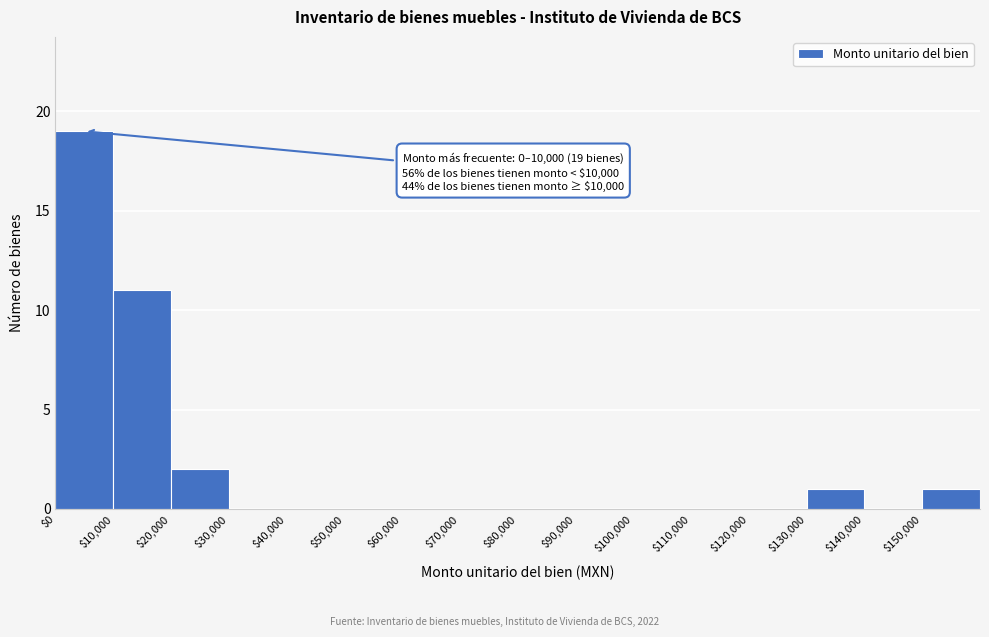

Over which range of the x-axis is the bar tallest?

0 to 10000